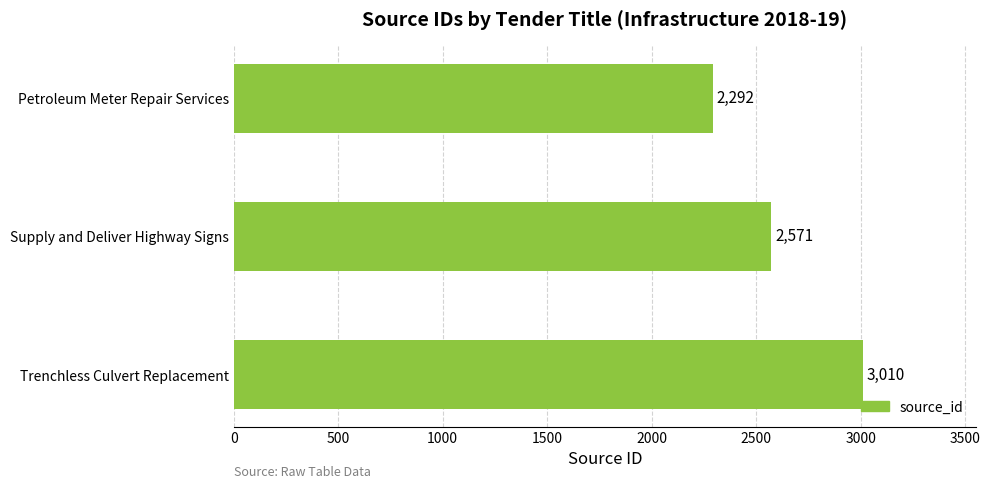

How many values are between 2292 and 3010?

3